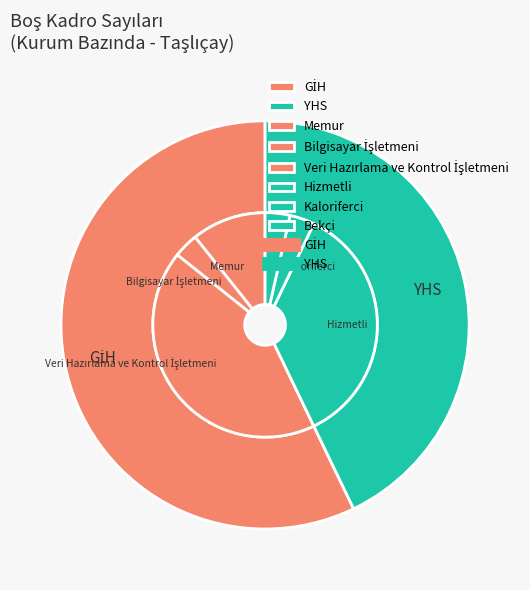

Is Hizmetli the majority of the pie?

No